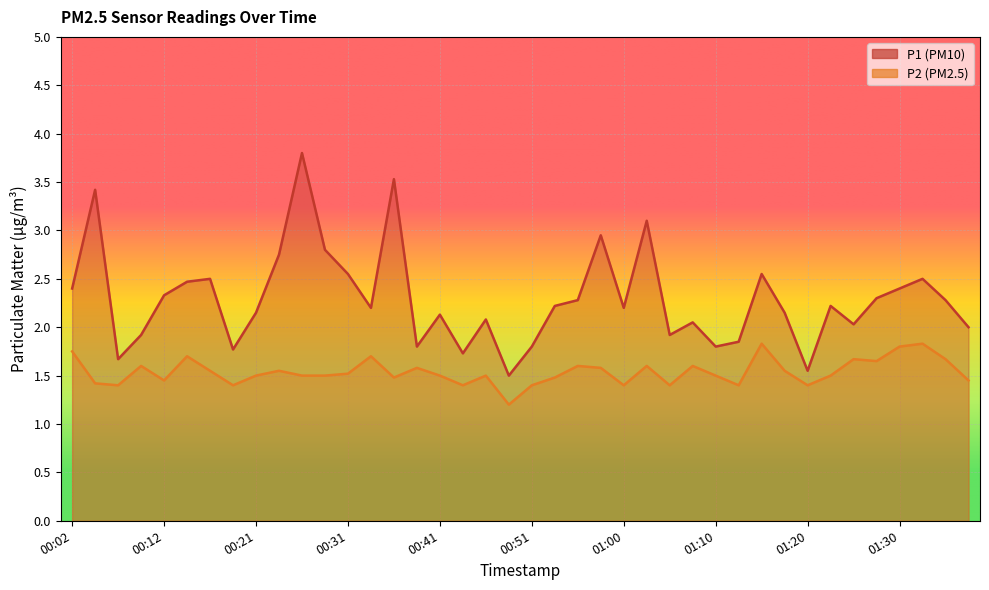

True or false: P1 and P2 cross at least once.

False